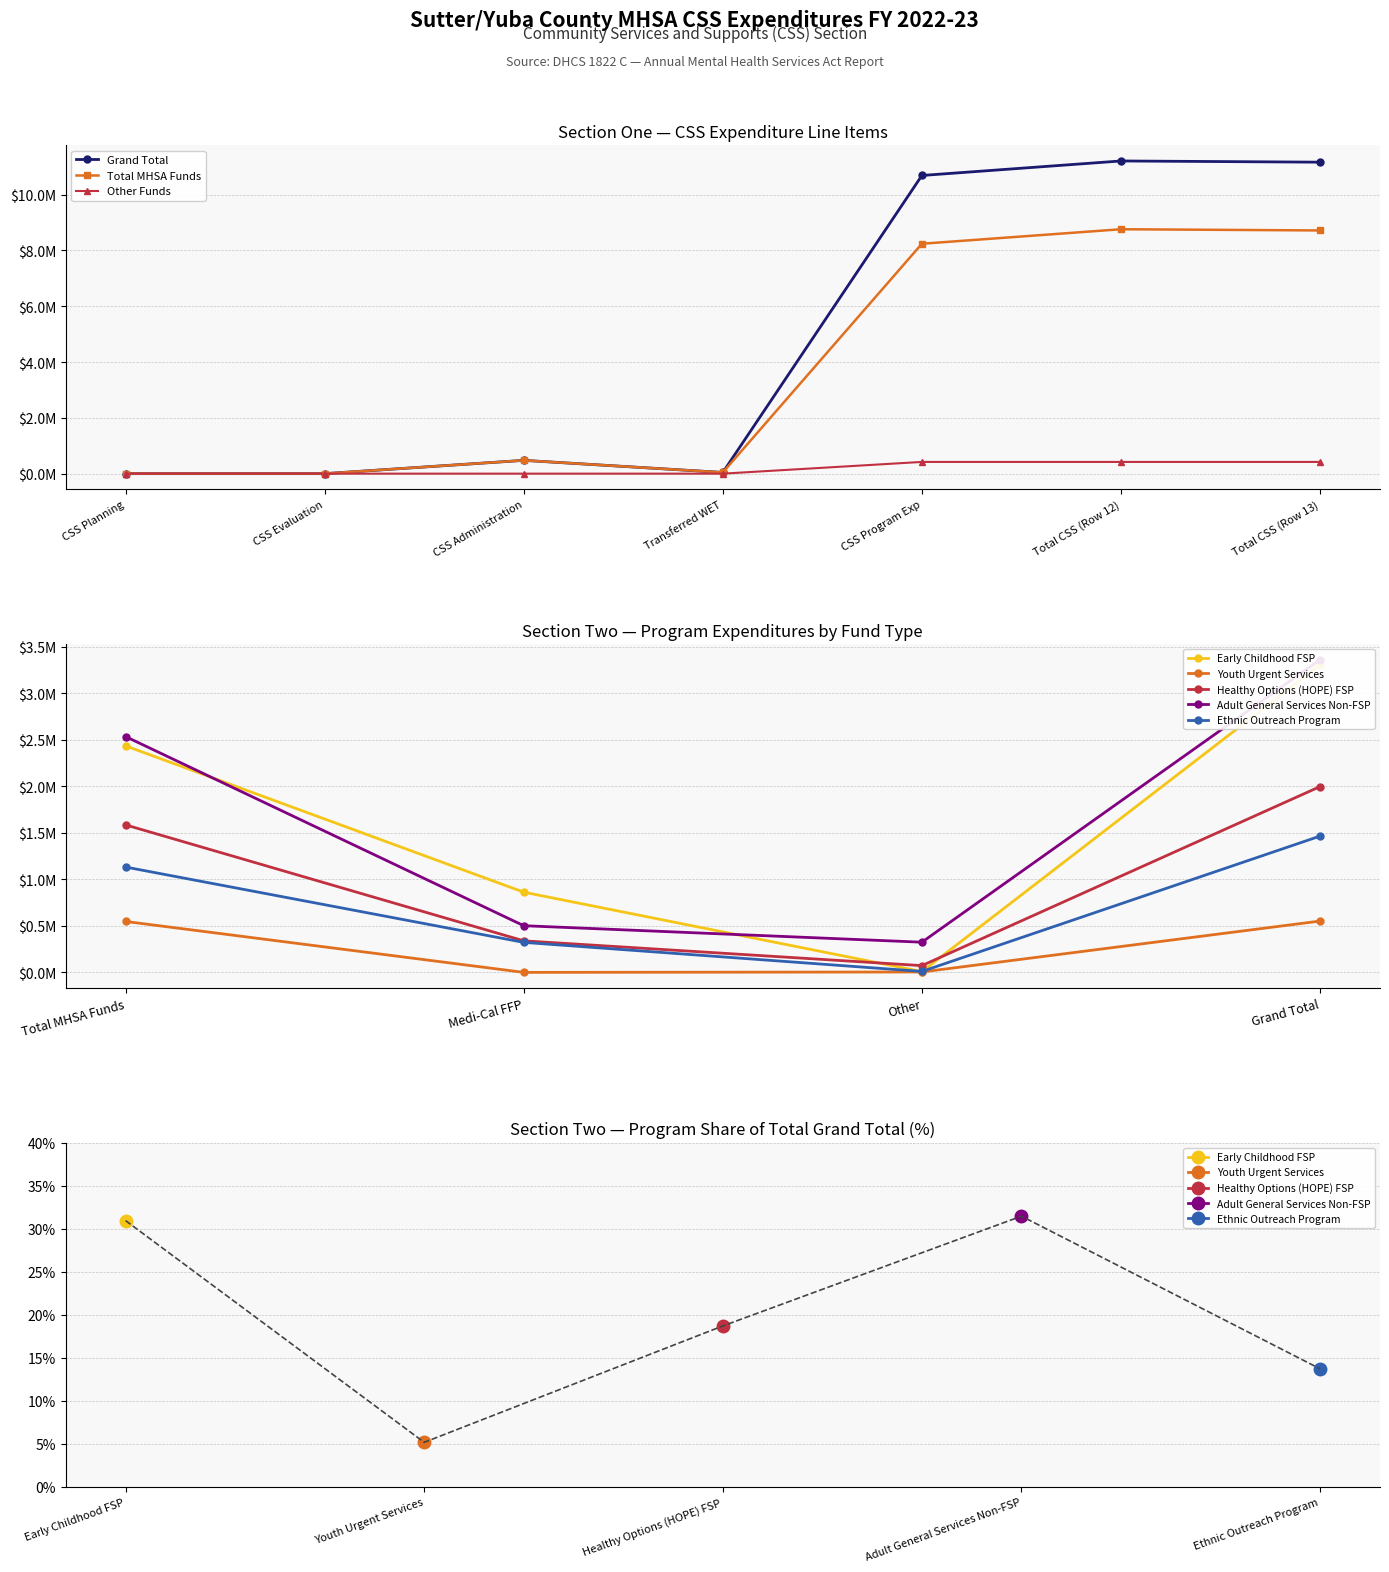

Does the chart have visible grid lines?

Yes